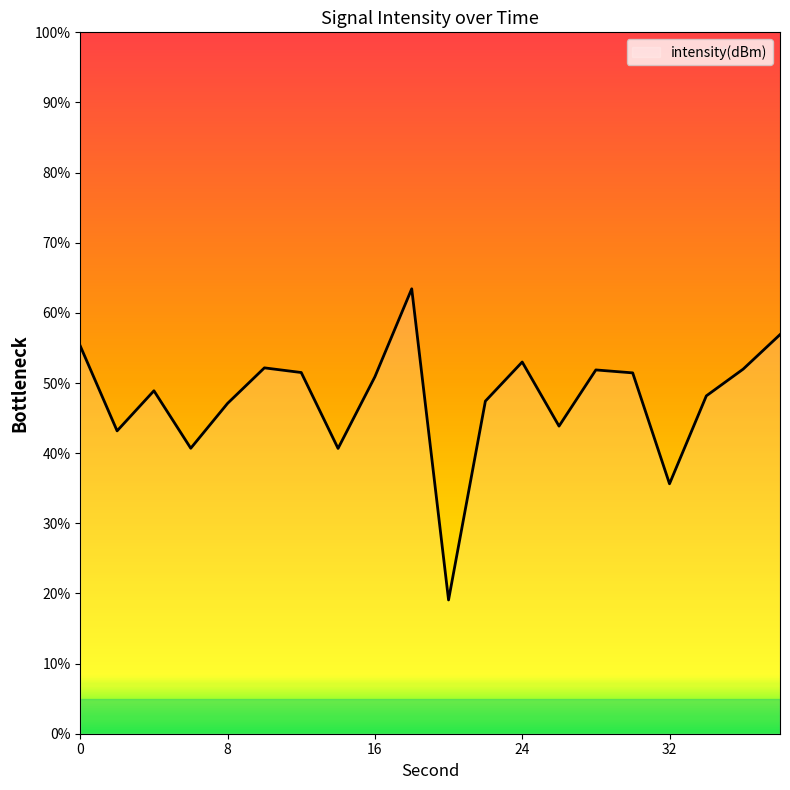

What is the maximum value shown in the chart?

63.4